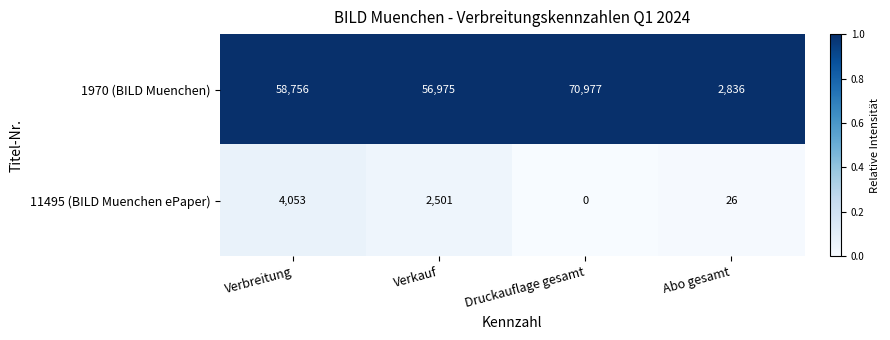

Reading right to left, list all the values displayed in this chart.

1970 (BILD Muenchen): 2836	70977	56975	58756
11495 (BILD Muenchen ePaper): 26	0	2501	4053